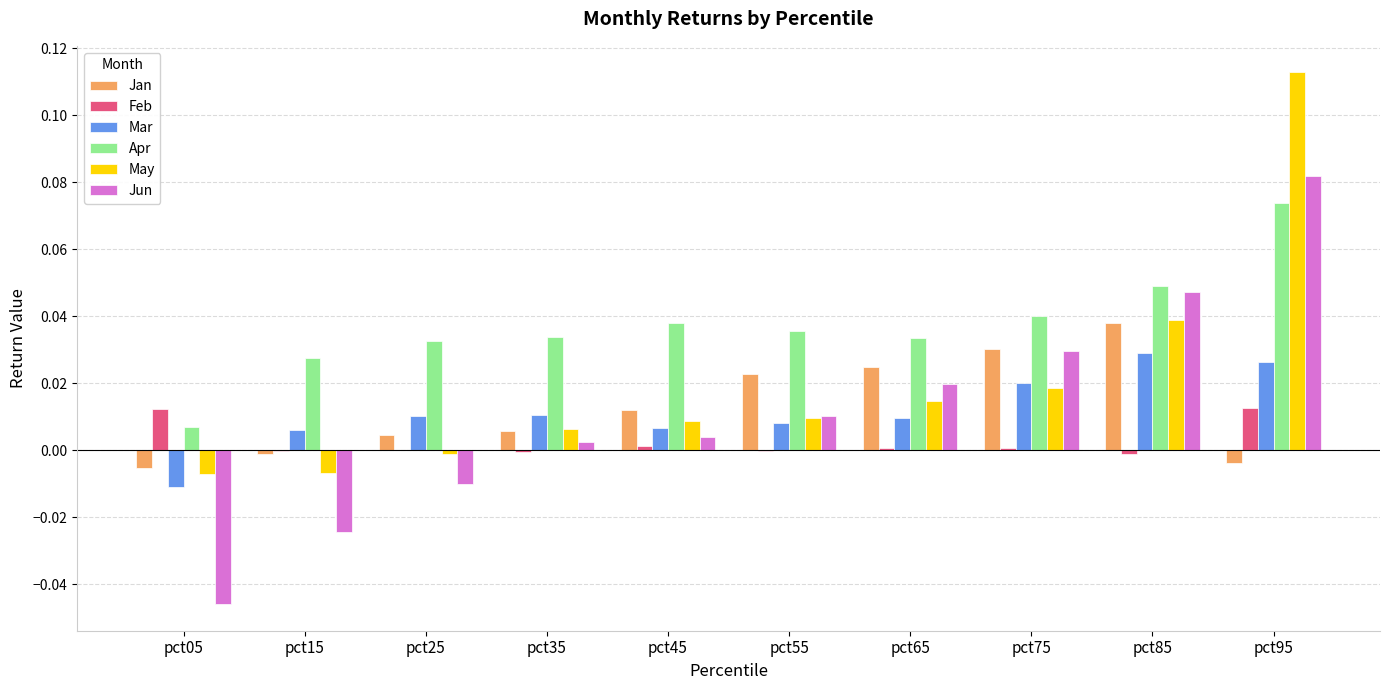

The value of Mar at pct25 is 0.0. True or false?

True